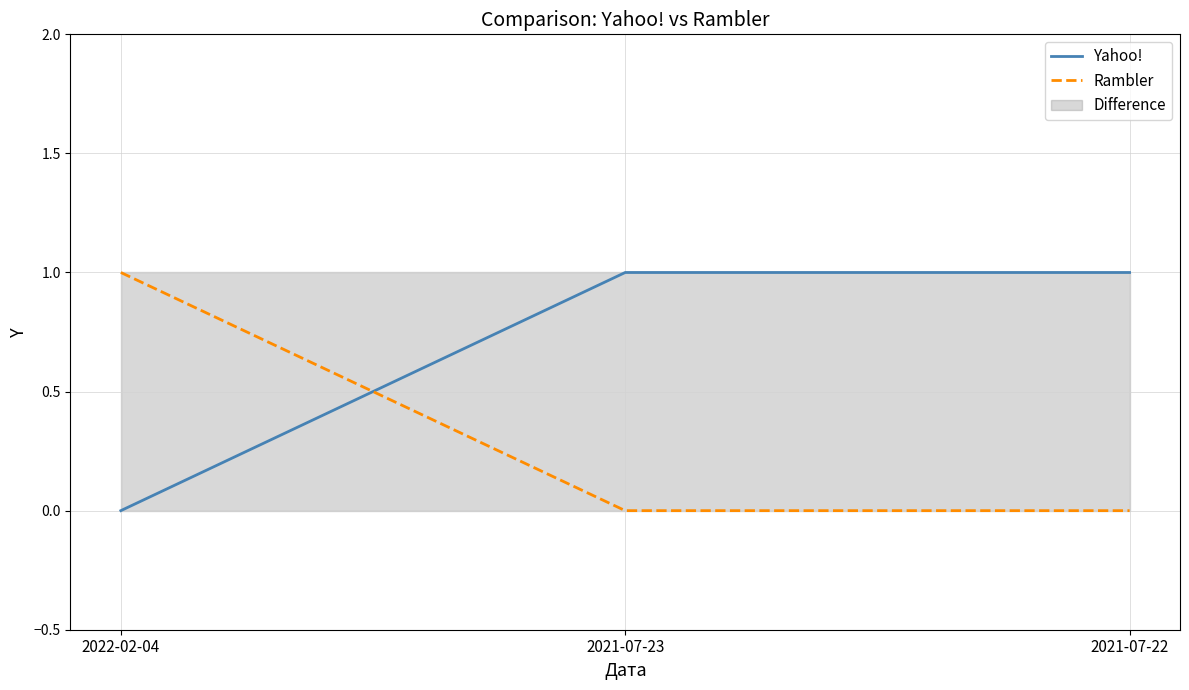

Is it true that Rambler equals 0 at 2021-07-22?

True